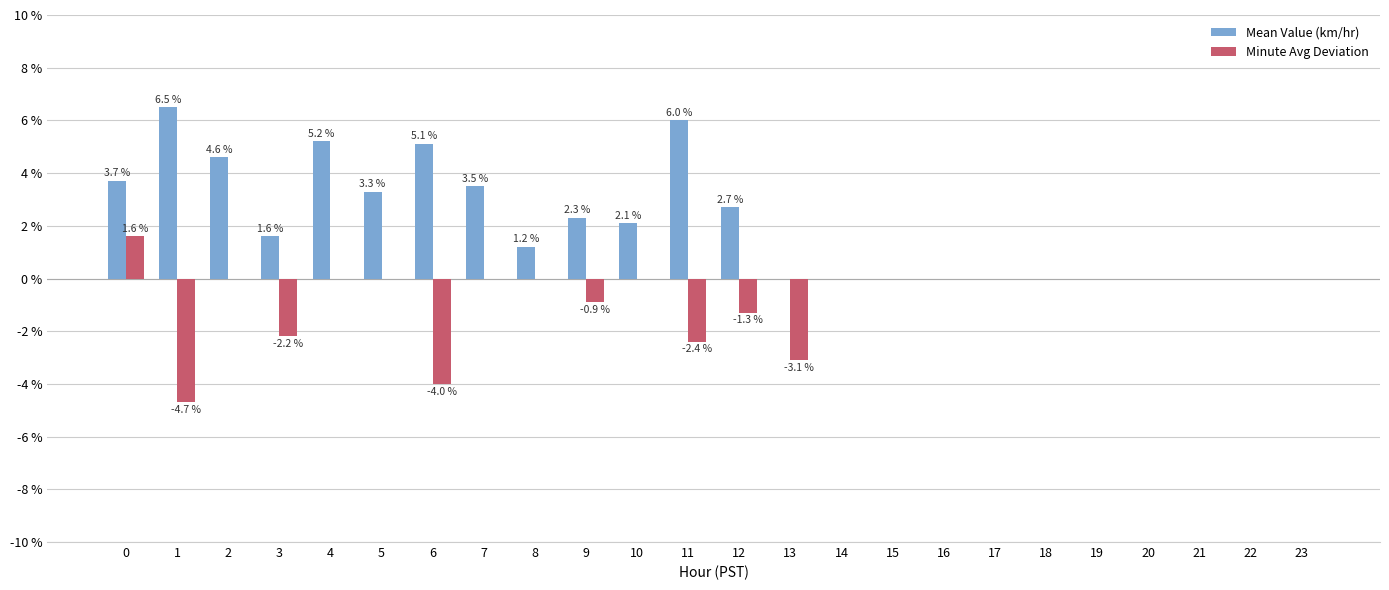

How many series are shown in this chart?

2